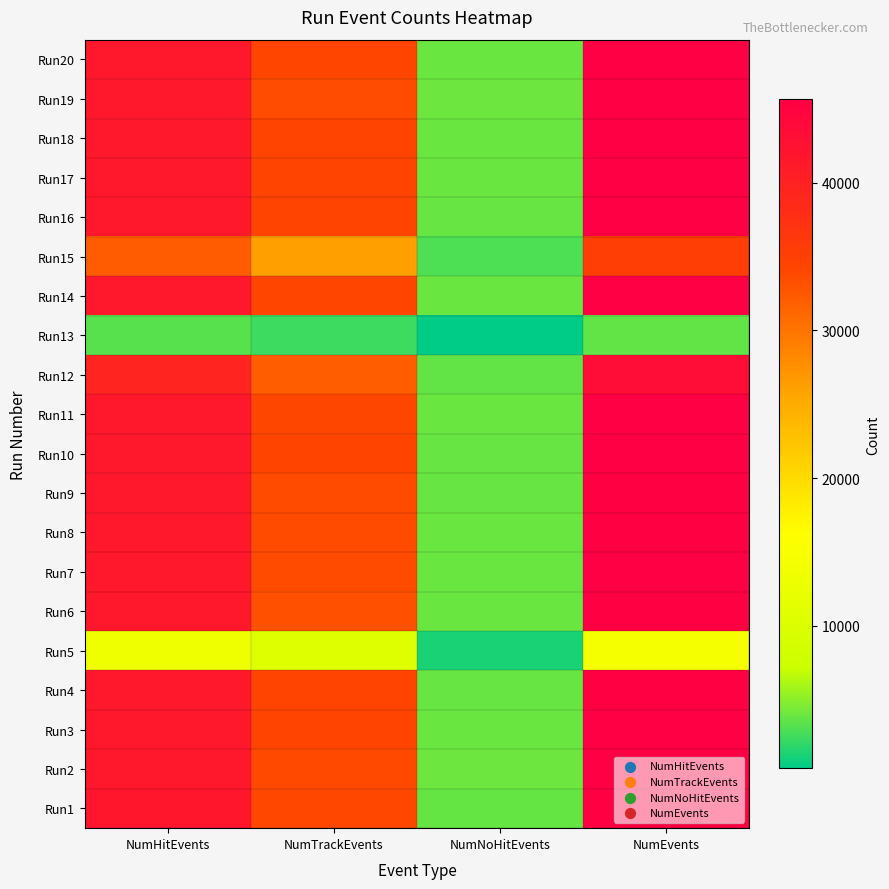

At NumEvents, list the series in order from smallest to largest.

Run13, Run5, Run15, Run12, Run9, Run1, Run6, Run4, Run8, Run2, Run11, Run3, Run7, Run17, Run16, Run10, Run19, Run14, Run20, Run18